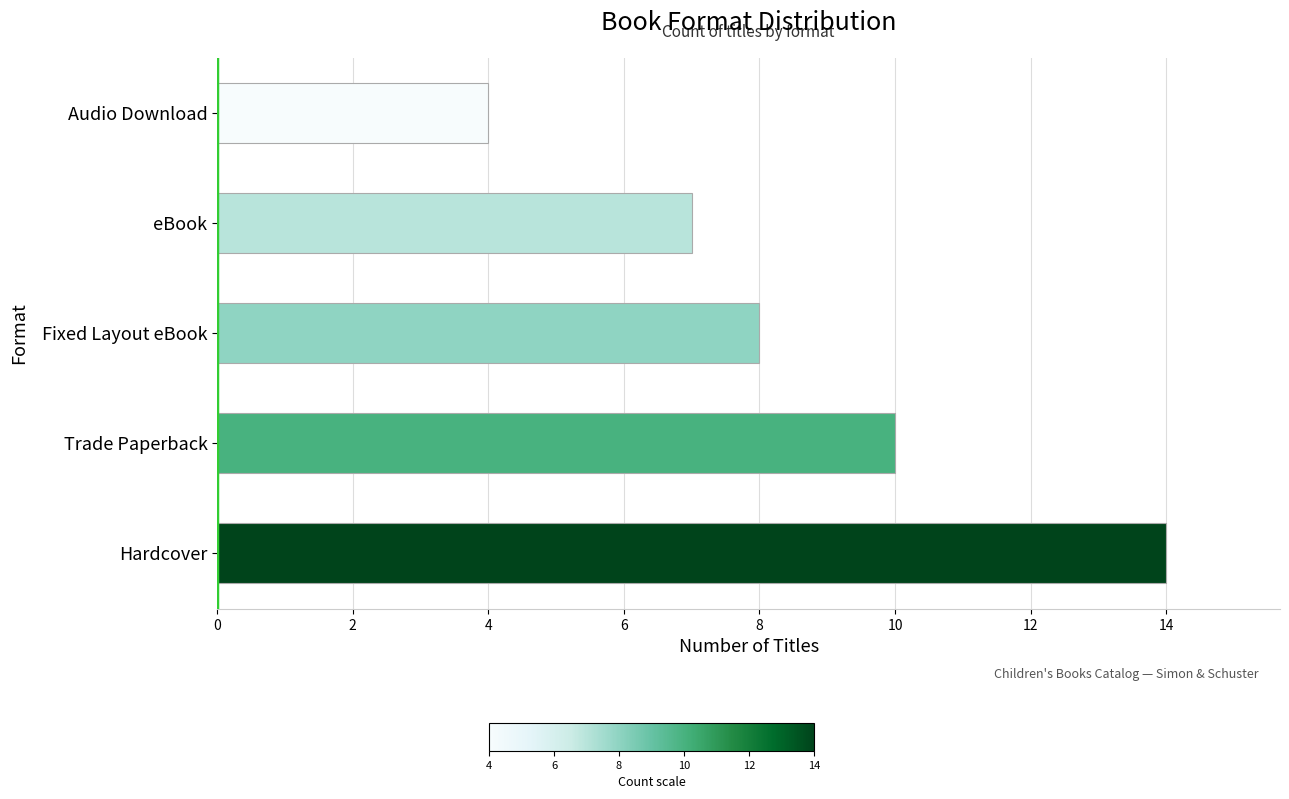

What is the difference between the maximum and minimum values?

10